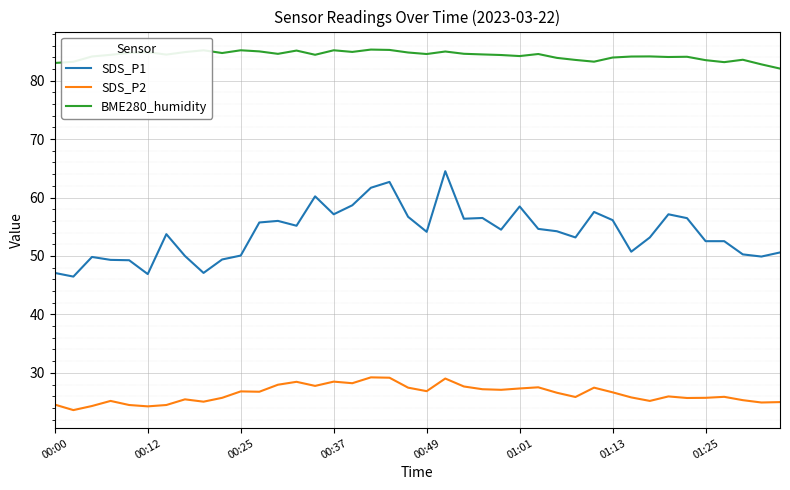

How many lines are shown in the chart?

3